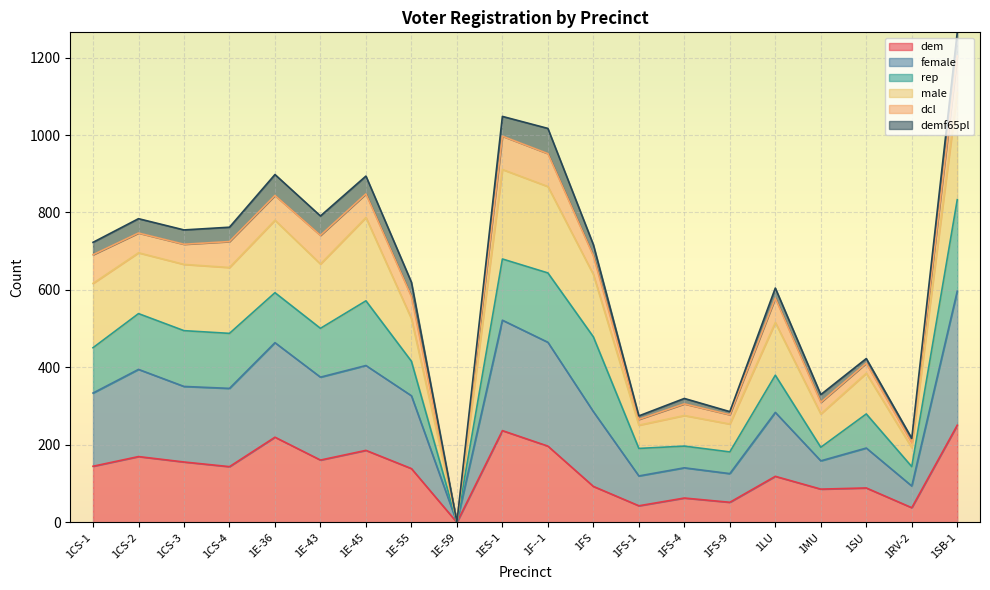

Rank the categories by female value from lowest to highest.

1E-59, 1RV-2, 1FS-9, 1FS-1, 1MU, 1FS-4, 1SU, 1LU, 1E-55, 1CS-1, 1FS, 1CS-4, 1CS-3, 1E-43, 1CS-2, 1E-45, 1E-36, 1F--1, 1ES-1, 1SB-1